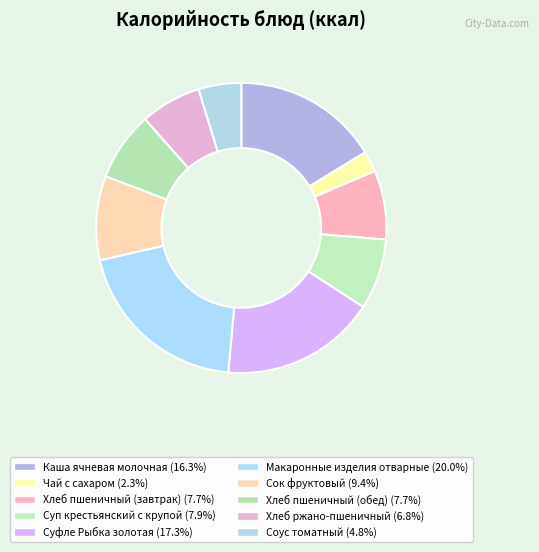

Rank the categories by value from highest to lowest.

Макаронные изделия отварные, Суфле Рыбка золотая, Каша ячневая молочная, Сок фруктовый, Суп крестьянский с крупой, Хлеб пшеничный (завтрак), Хлеб пшеничный (обед), Хлеб ржано-пшеничный, Соус томатный, Чай с сахаром